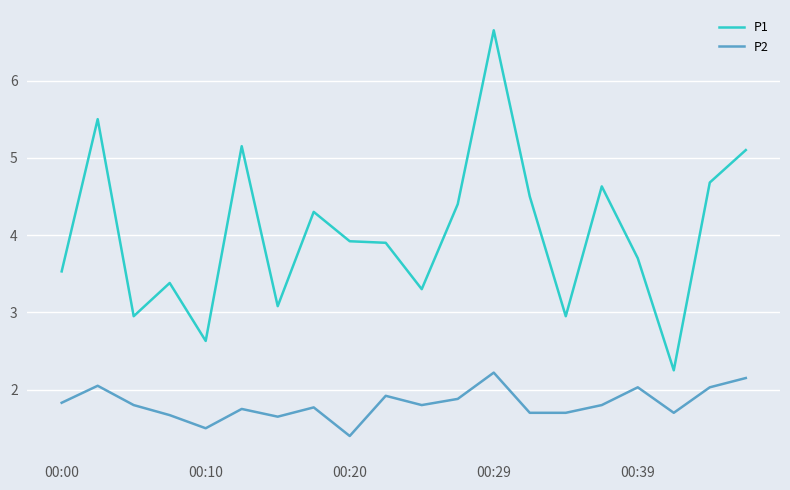

Which series has the largest total across all categories?

P1